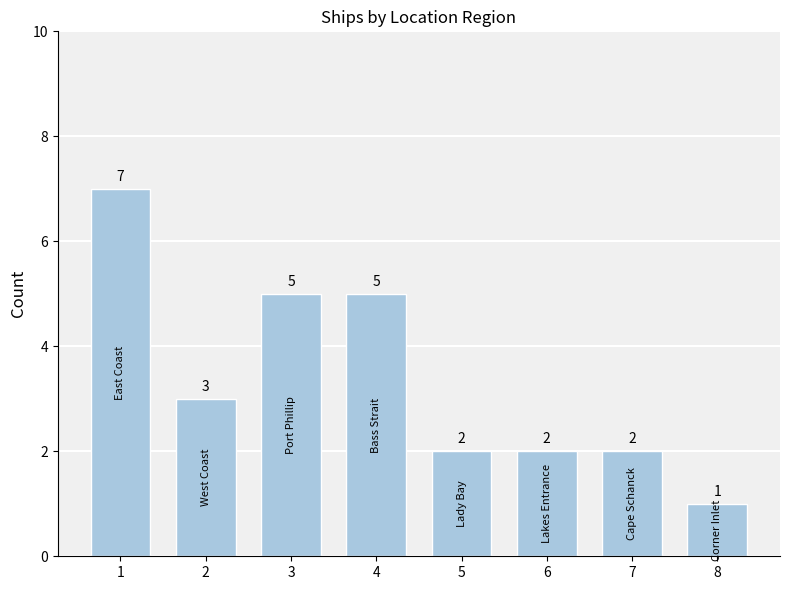

True or false: the data shows 1 at 8.

True